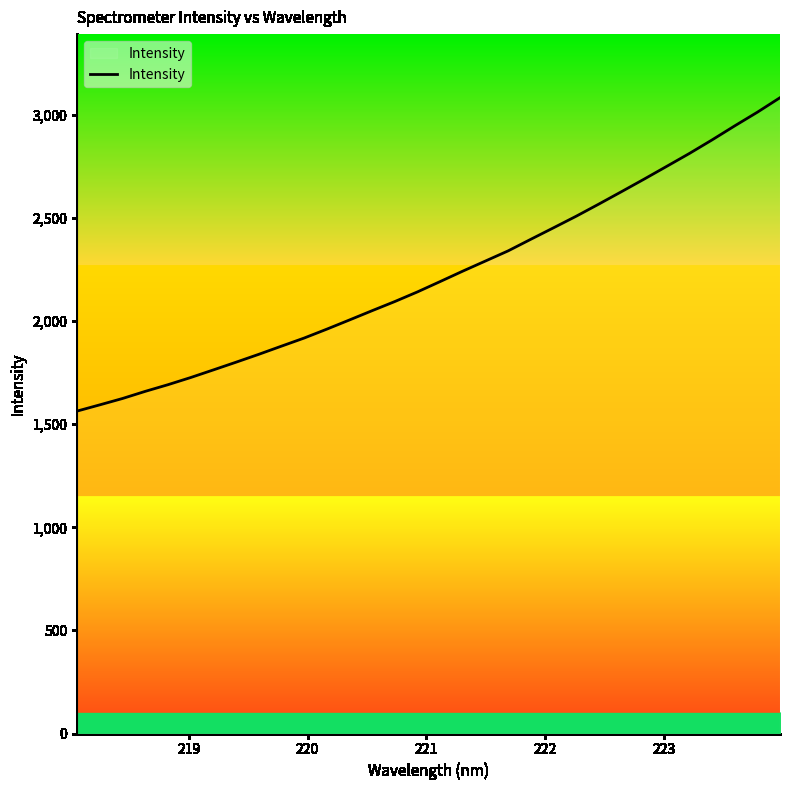

What is the greatest value displayed?

3084.4